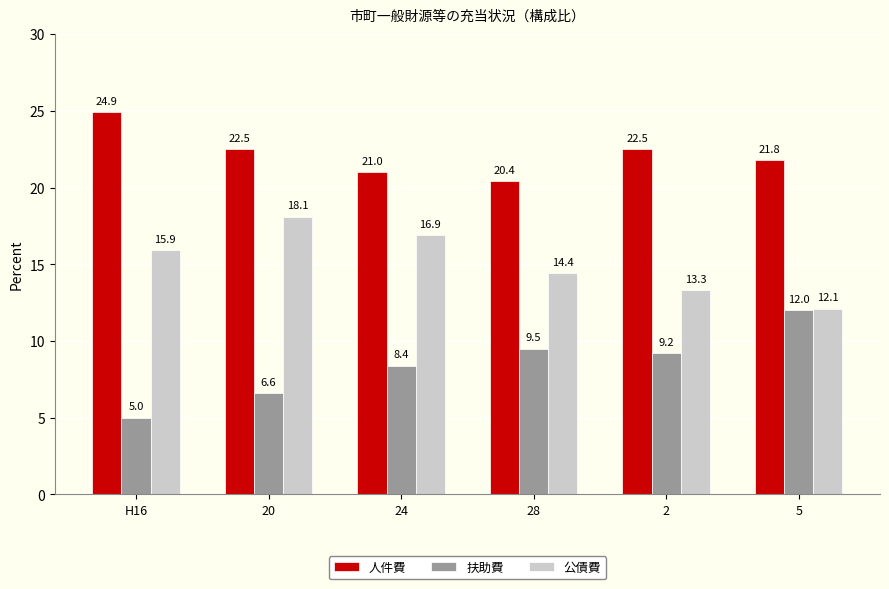

What is the difference between the maximum and minimum values in the 扶助費 series?

7.0